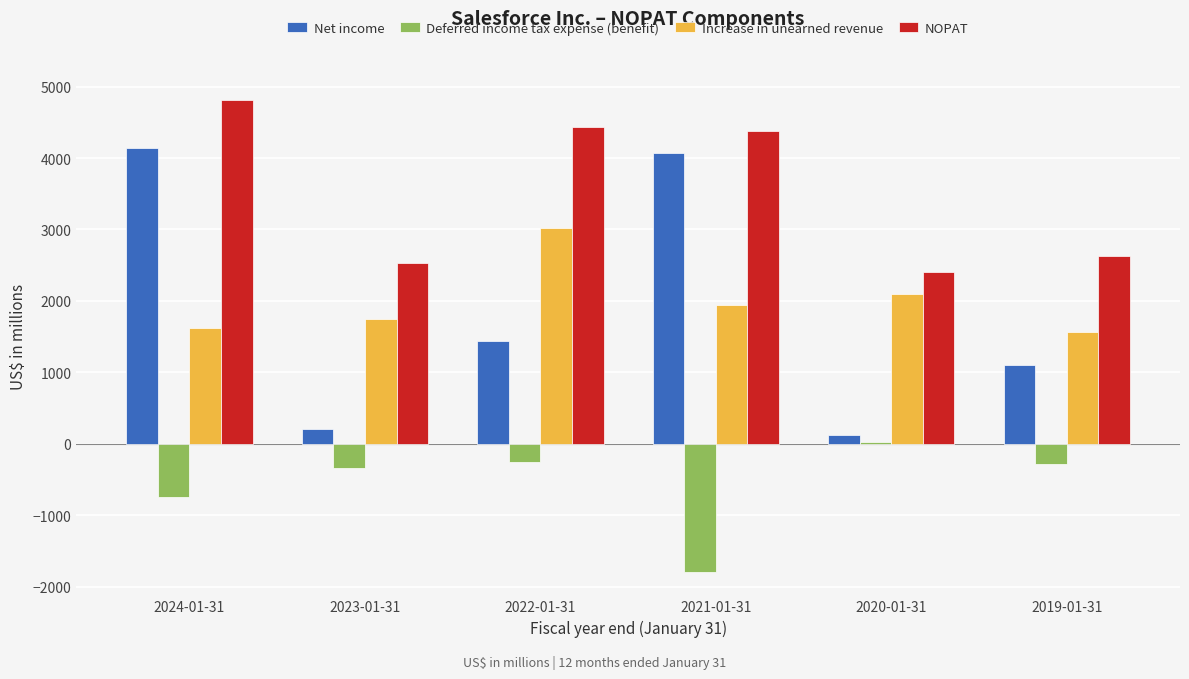

At which category is the sum across all series the highest?

2024-01-31